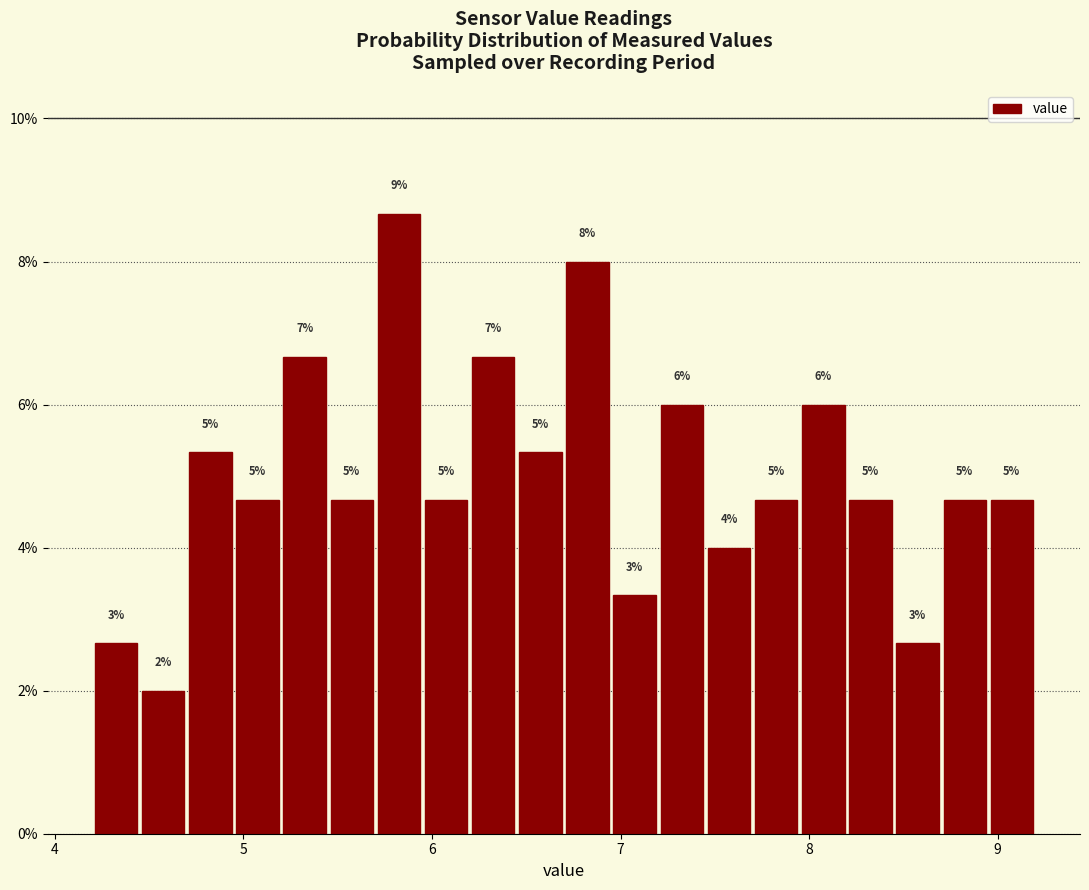

Read against the x-axis, roughly where is the centre of the tallest bar?

5.8